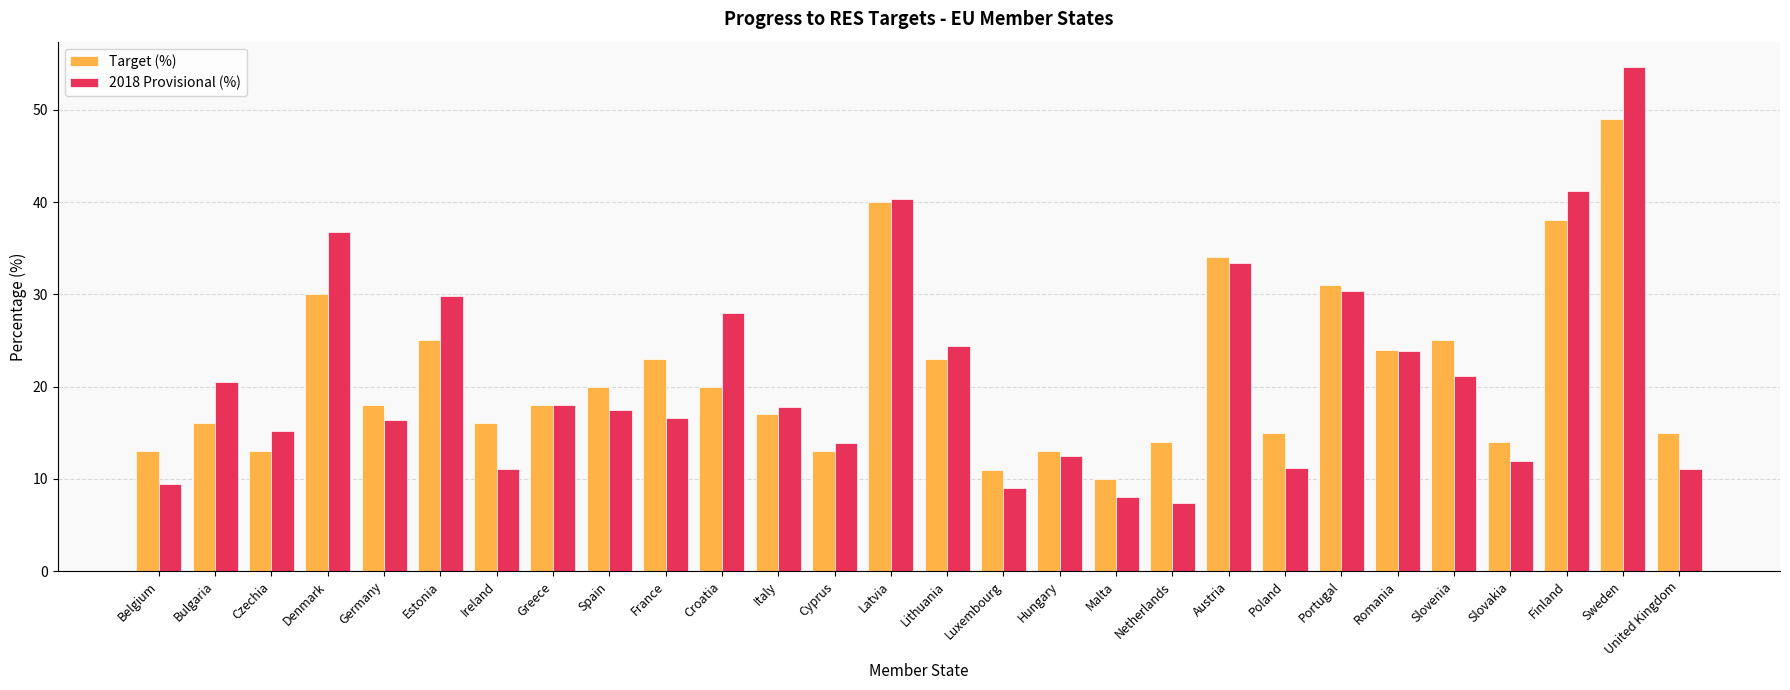

Which category has the highest value in the Target (%) series?

Sweden